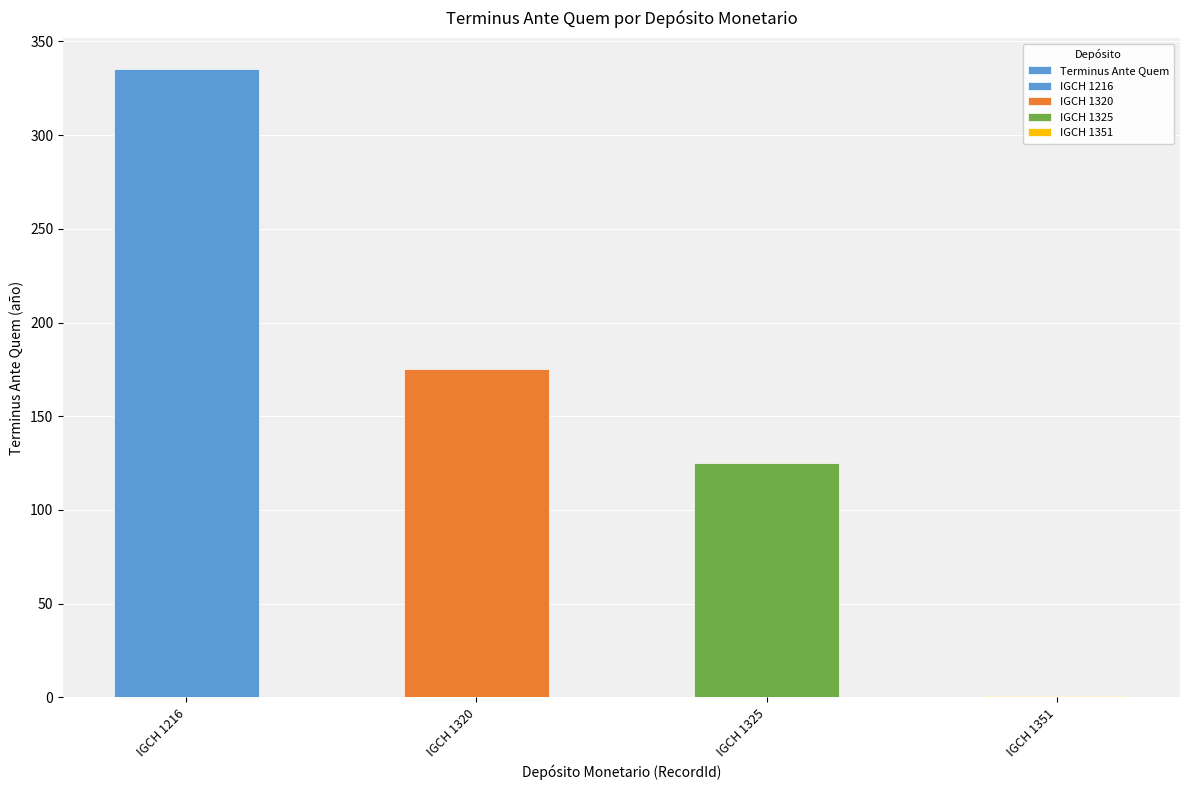

At which category does the chart reach its minimum across all series?

IGCH 1351